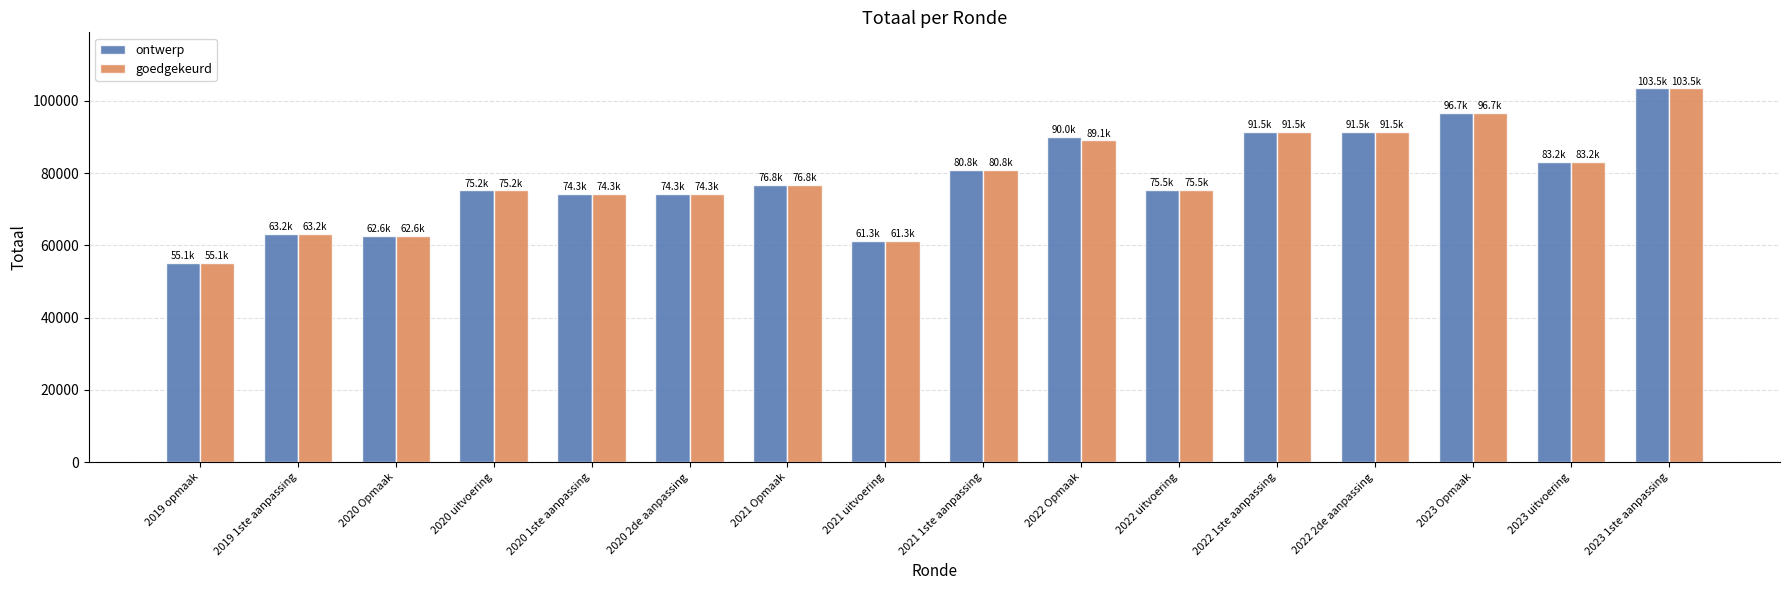

What is the difference between the maximum and minimum values in the ontwerp series?

48328